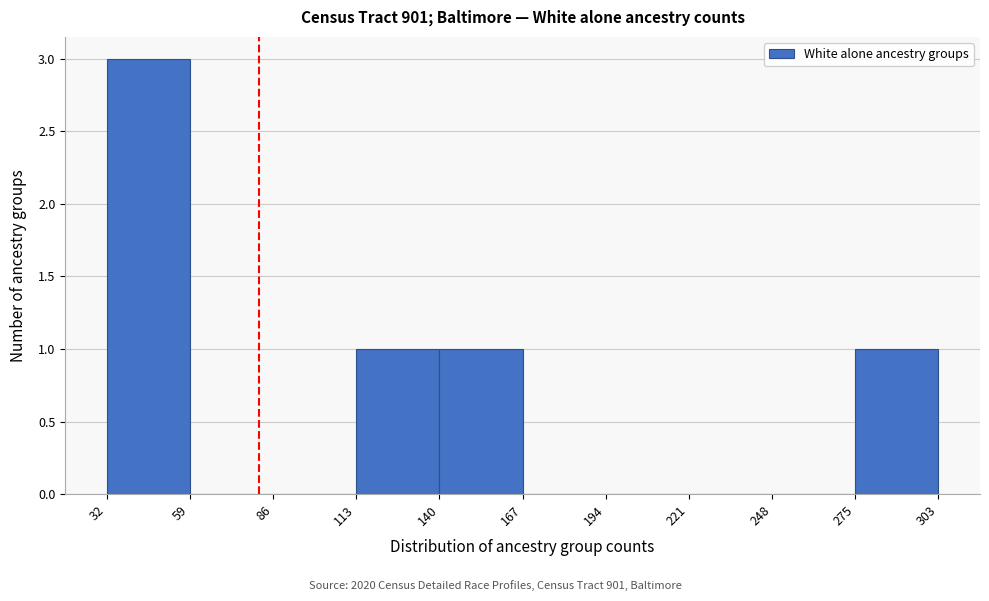

Reading left to right, transcribe this chart: for each bar, give the range it covers on the x-axis and its height. The values are not printed on the chart, so give them approximately, as read against the axis.

32 to 59: 3
59 to 86: 0
86 to 113: 0
113 to 140: 1
140 to 167: 1
167 to 194: 0
194 to 221: 0
221 to 248: 0
248 to 275: 0
275 to 303: 1